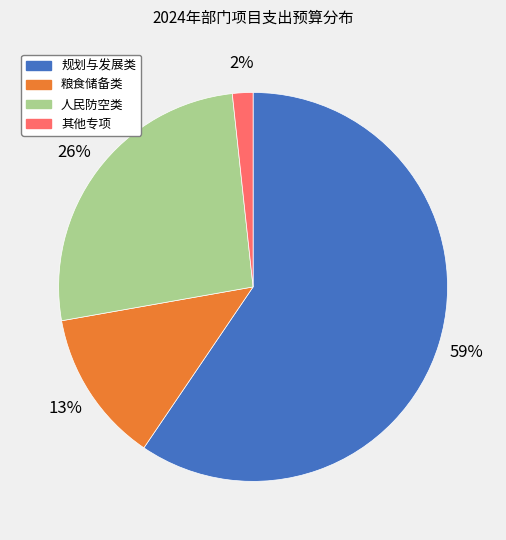

Is there a majority slice in this chart?

Yes